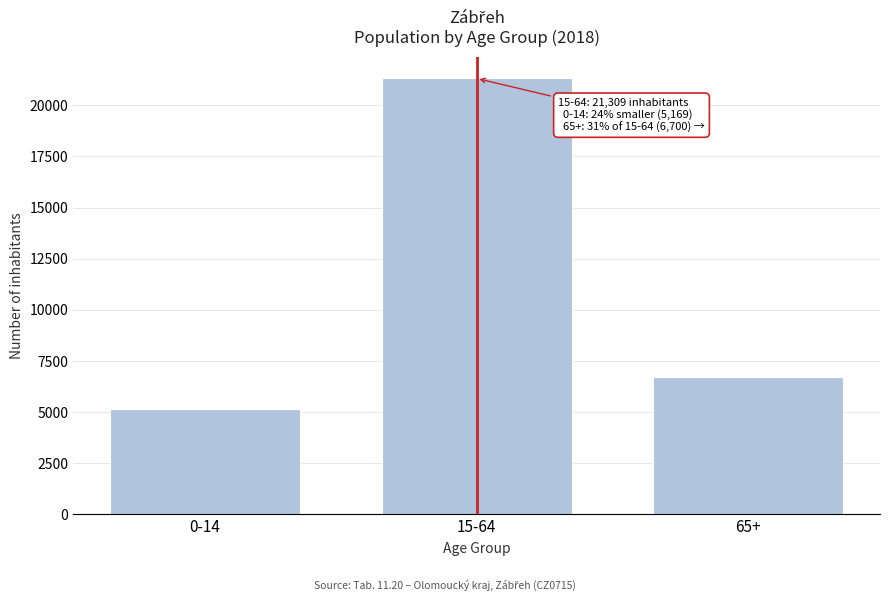

Reading left to right, transcribe all the data shown in this chart.

5169	21309	6700